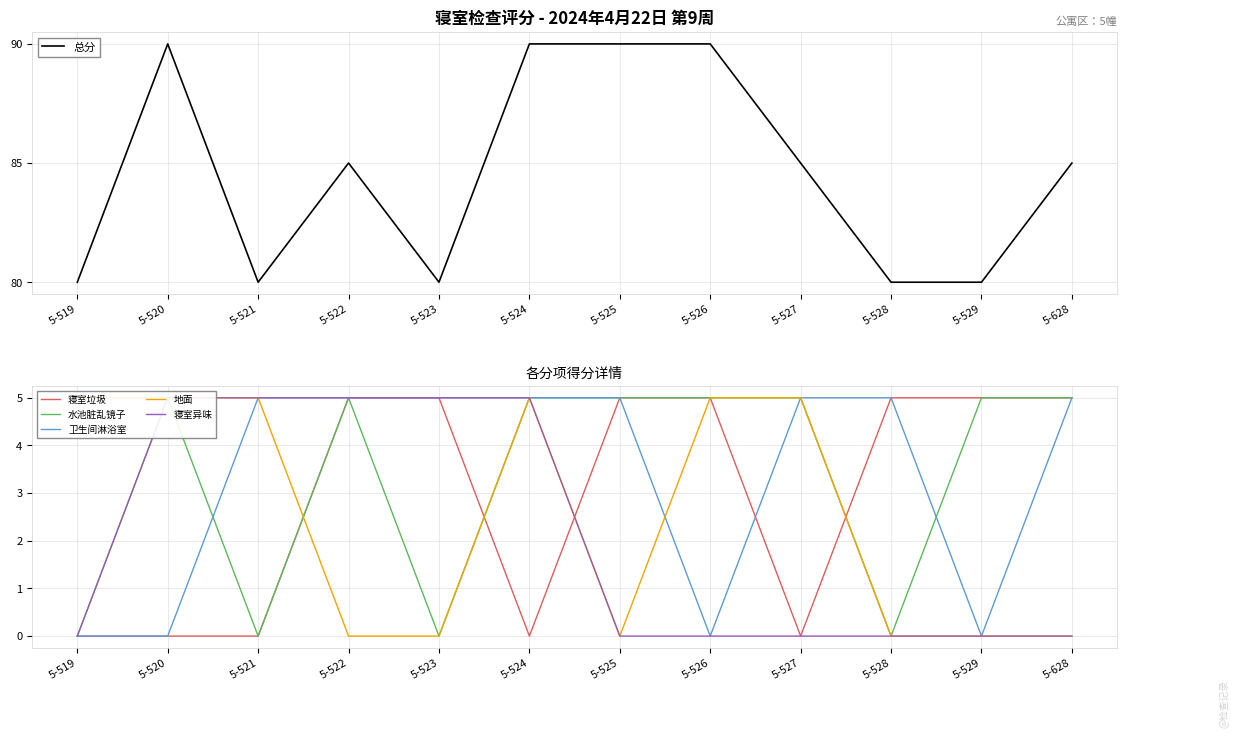

At which category does 水池脏乱镜子 reach its first local peak?

5-520